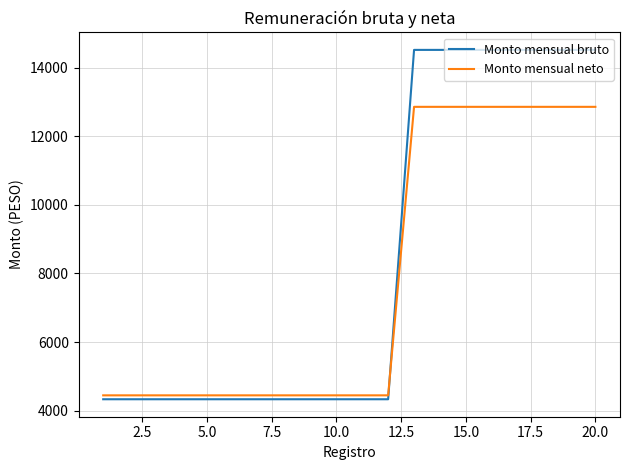

Which series has the largest total across all categories?

Monto mensual bruto